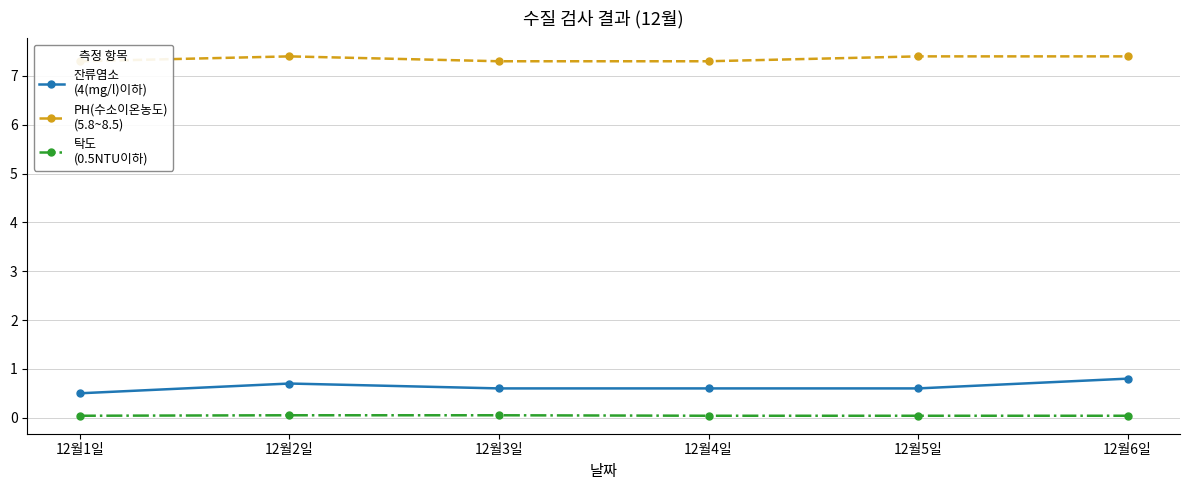

What is the total value across all series at 12월1일?

7.8